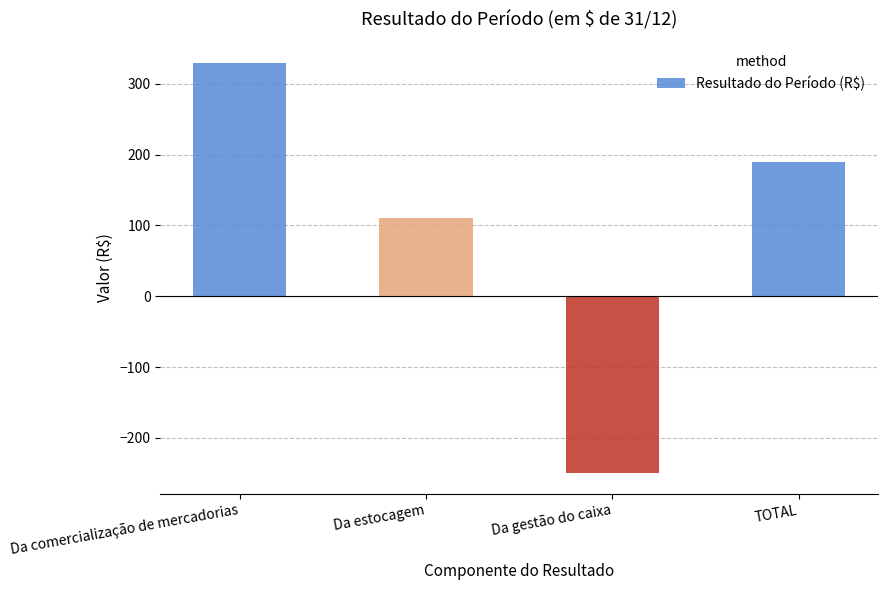

Count the number of data series in this chart.

1